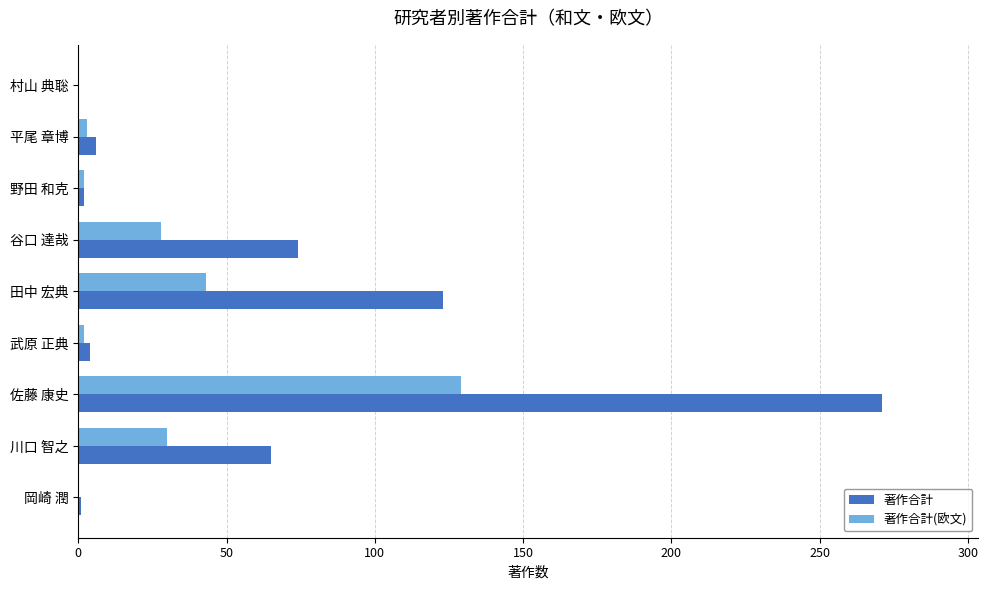

What is the sum of all 著作合計(欧文) values?

237